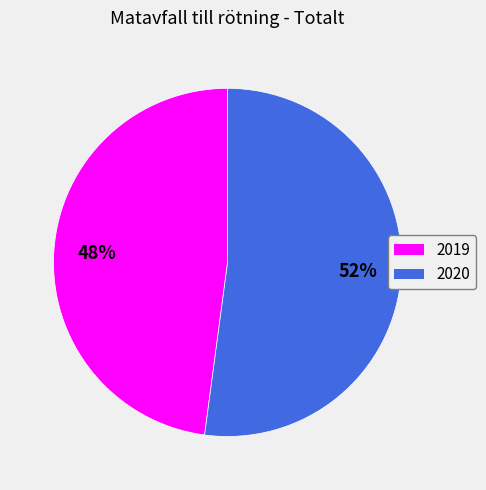

Approximately how many times larger is the value at 2019 compared to 2020?

0.9